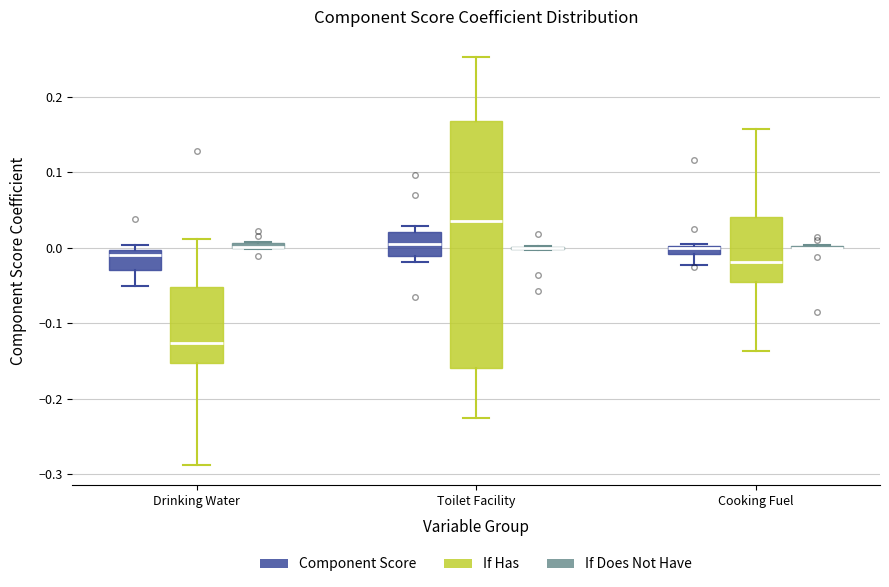

Which box is the tallest, from its lower edge to its upper edge?

Toilet Facility (If Has)